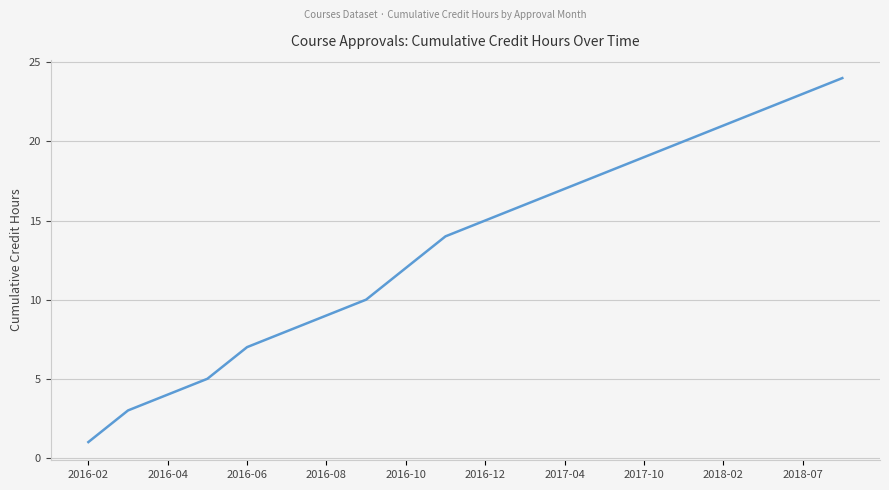

What is the difference between the maximum and minimum values?

23